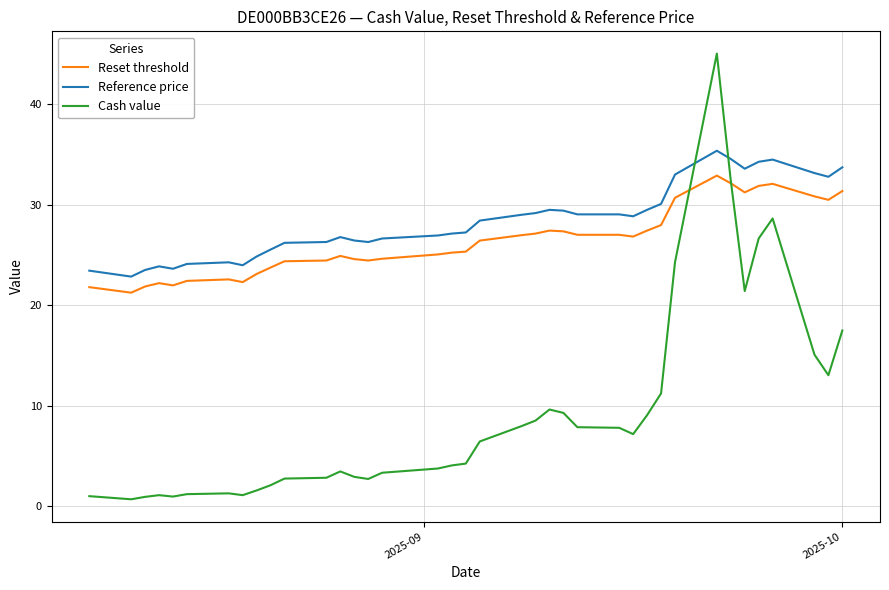

What is the minimum value for Reset threshold?

21.2